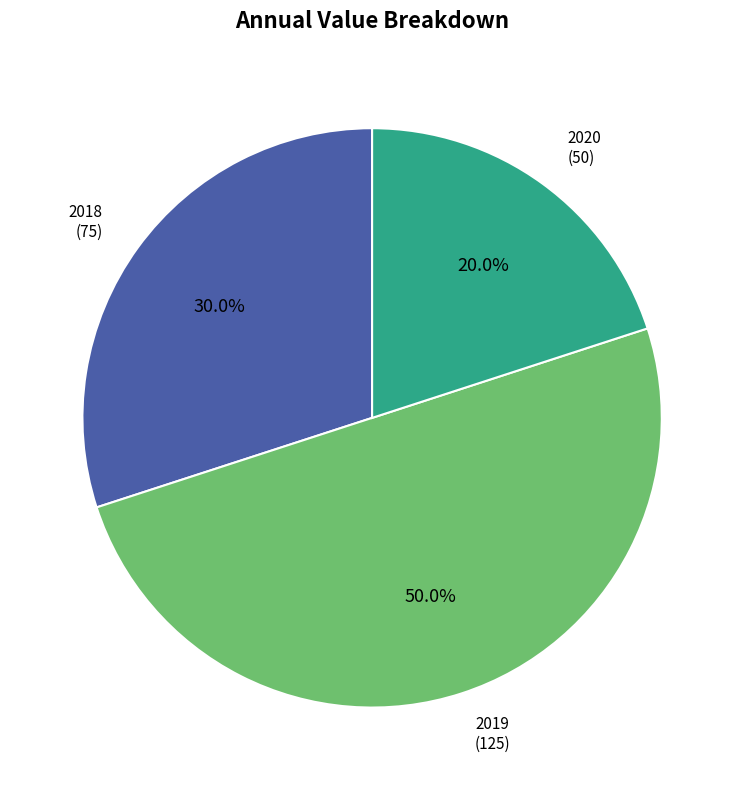

What is the ratio of the value at 2019 to the value at 2020?

2.5